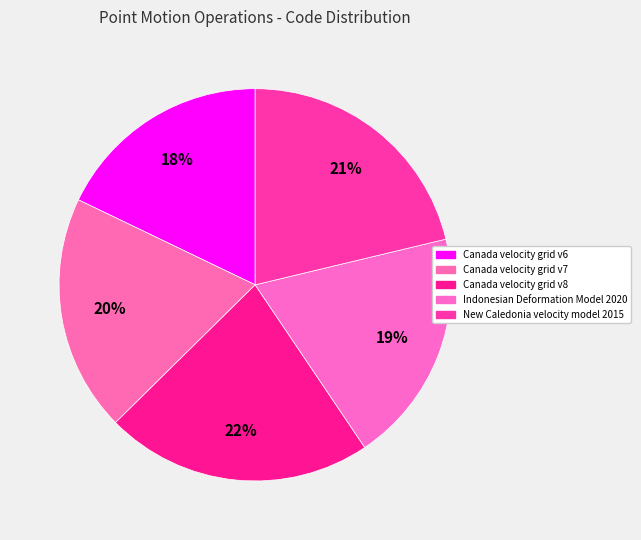

What percentage is the Canada velocity grid v7 slice, to the nearest percent?

20%